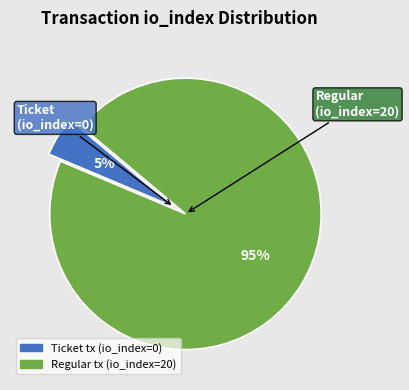

Combined, do Regular tx (io_index=20) and Ticket tx (io_index=0) account for over 50%?

Yes